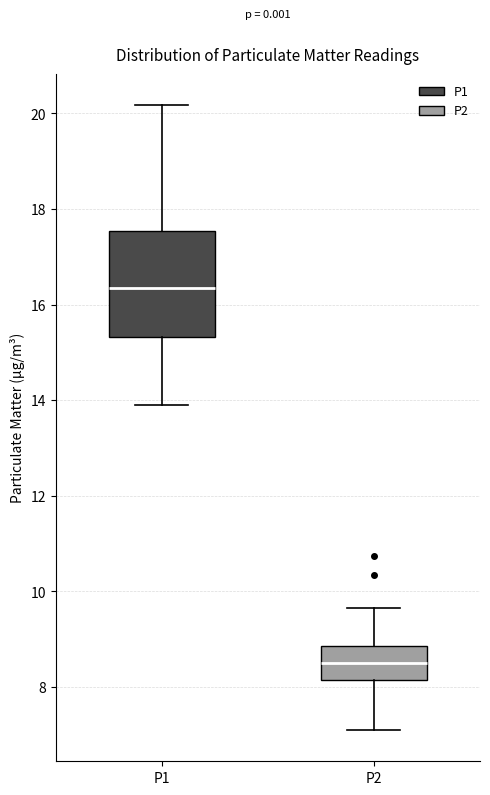

Comparing the boxes themselves (not the whiskers), which one is the tallest?

P1